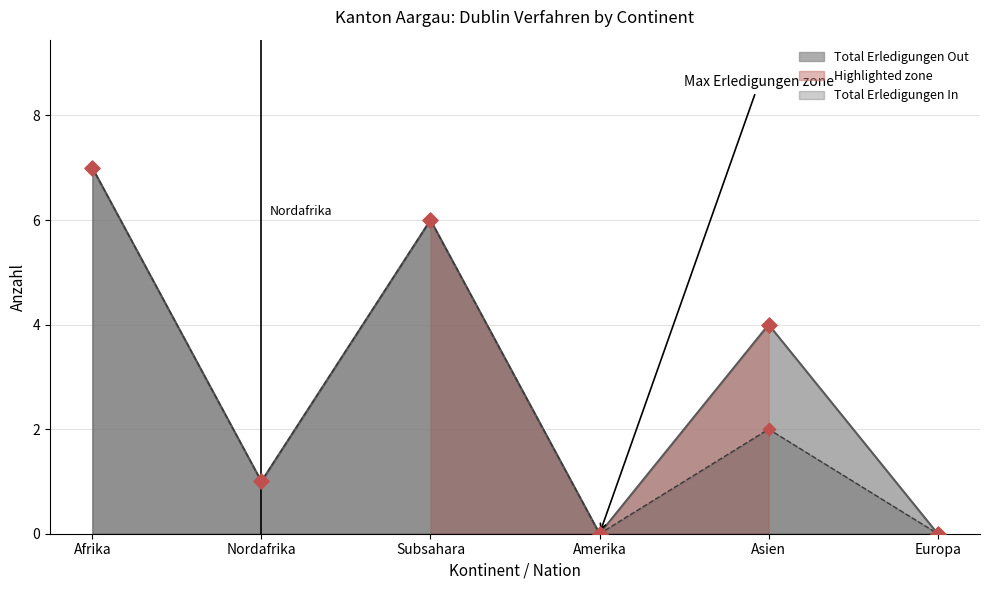

At how many categories does at least one series exceed 3?

3